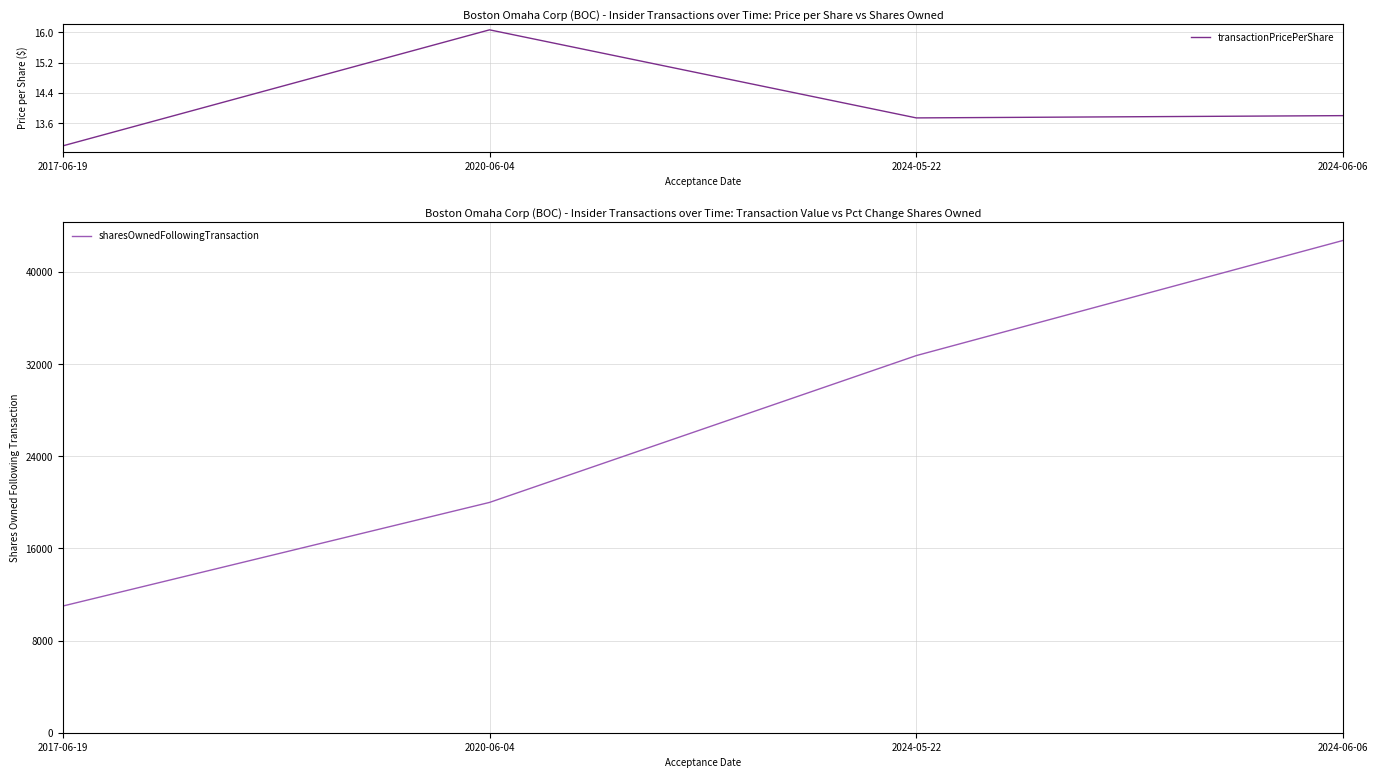

The value of sharesOwnedFollowingTransaction at 2017-06-19 is 14456.0. True or false?

False